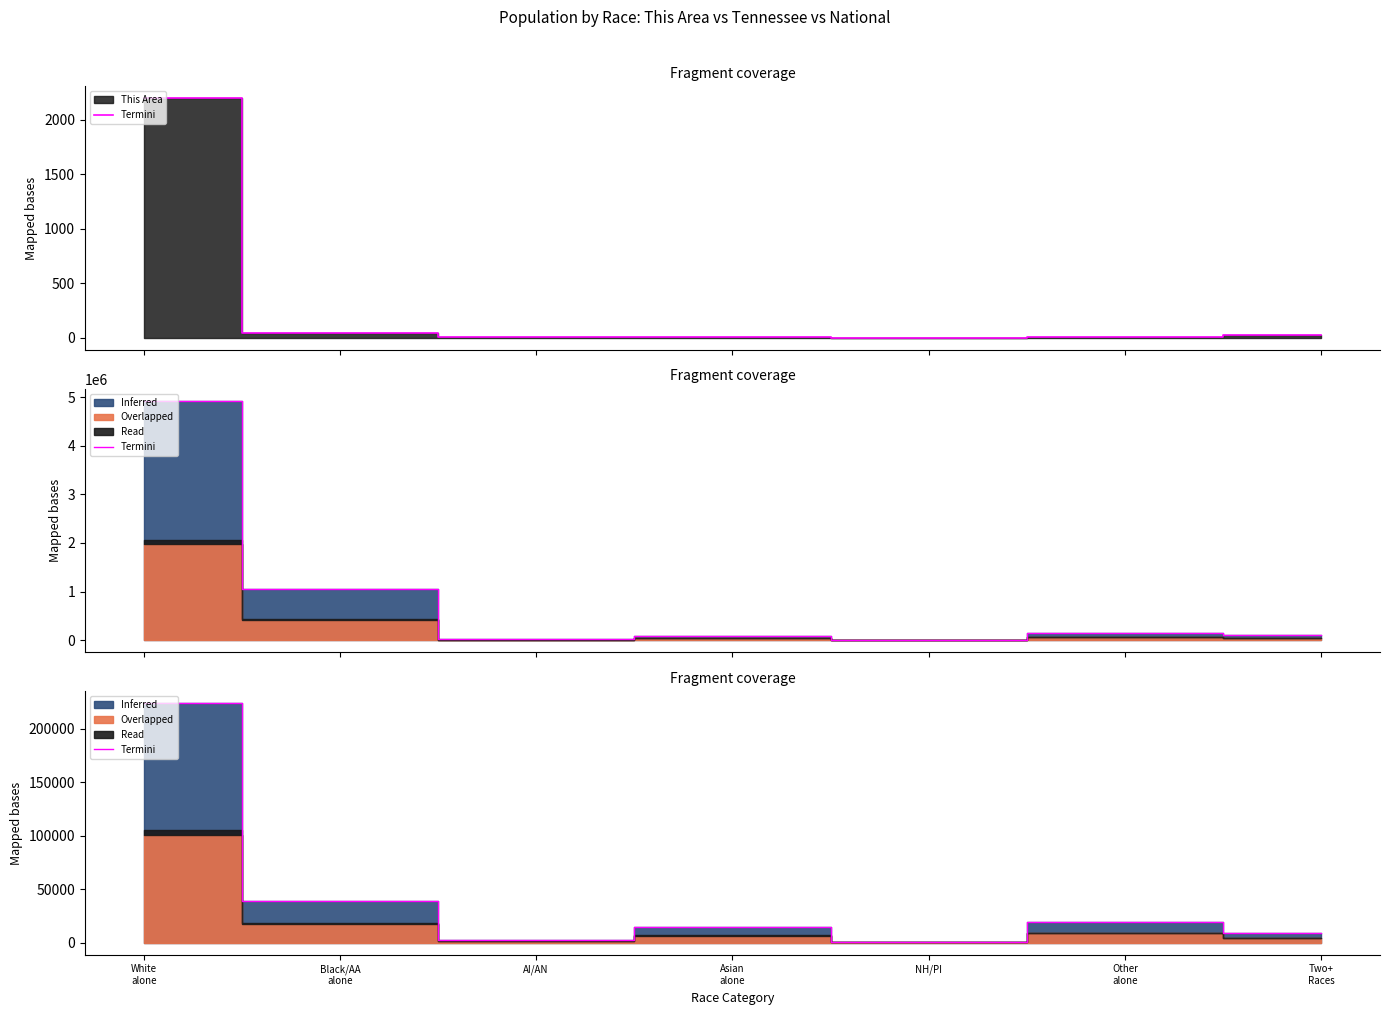

True or false: the data shows 15262.3 at Two+
Races.

False